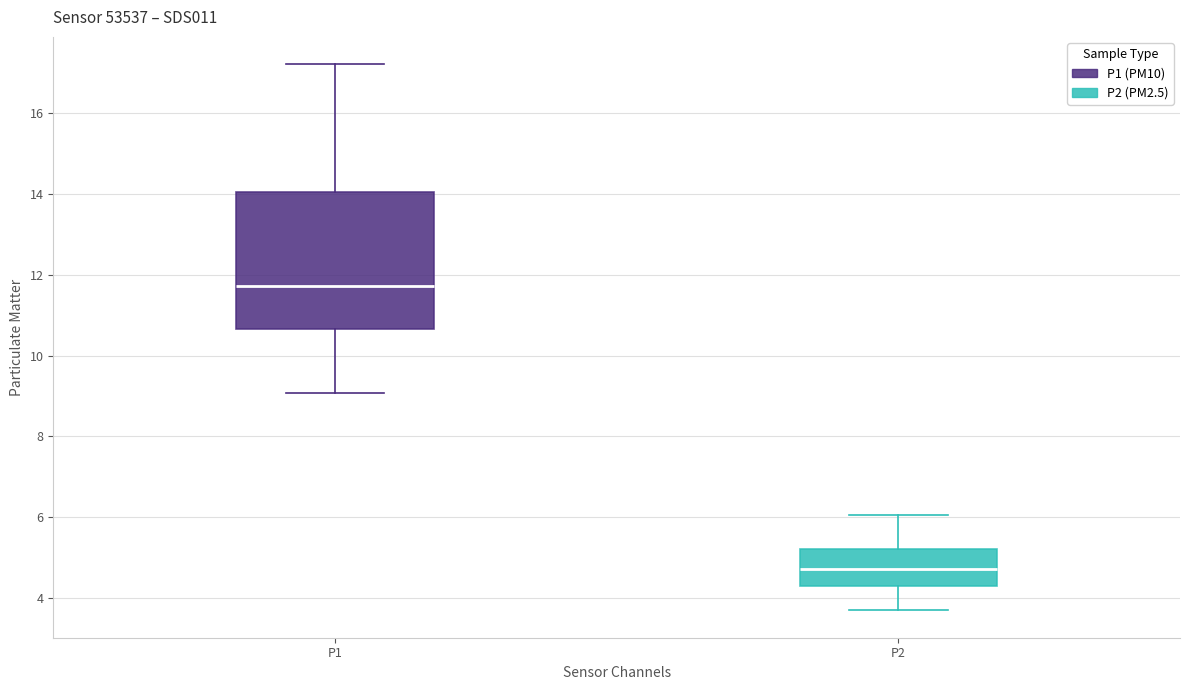

Which box has the lowest median line?

P2